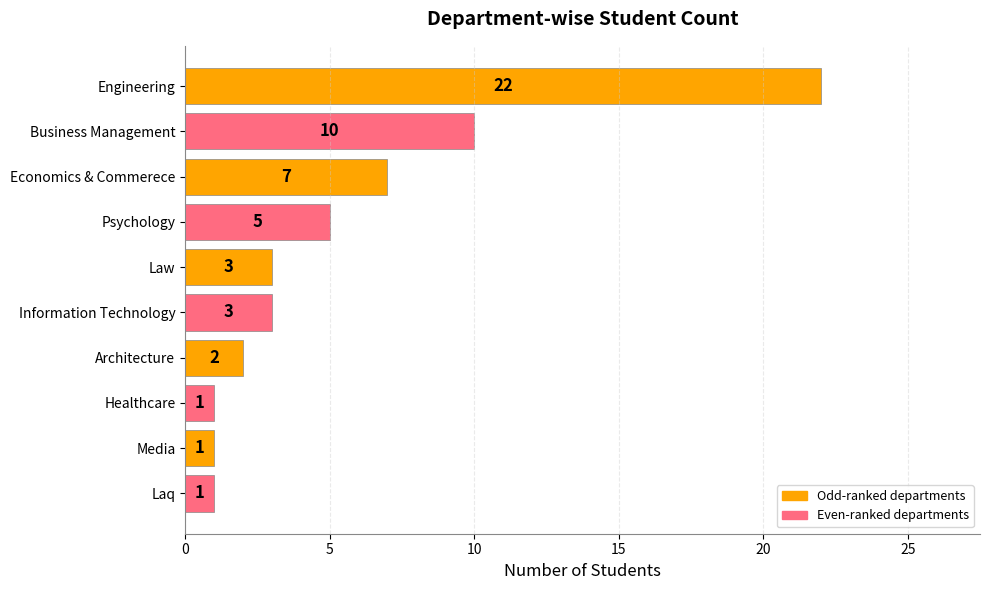

Reading top to bottom, list all the values displayed in this chart.

Engineering=22	Business Management=10	Economics & Commerece=7	Psychology=5	Law=3	Information Technology=3	Architecture=2	Healthcare=1	Media=1	Laq=1